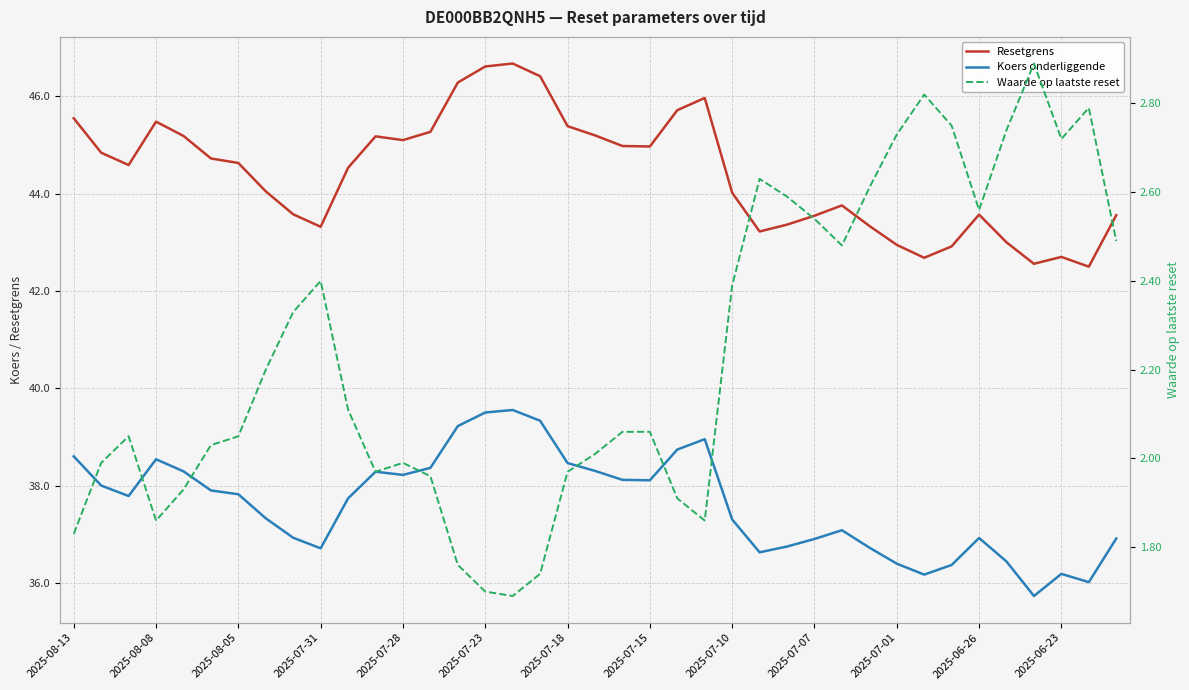

Rank the series by their maximum value, from highest to lowest.

Resetgrens, Koers onderliggende, Waarde op laatste reset